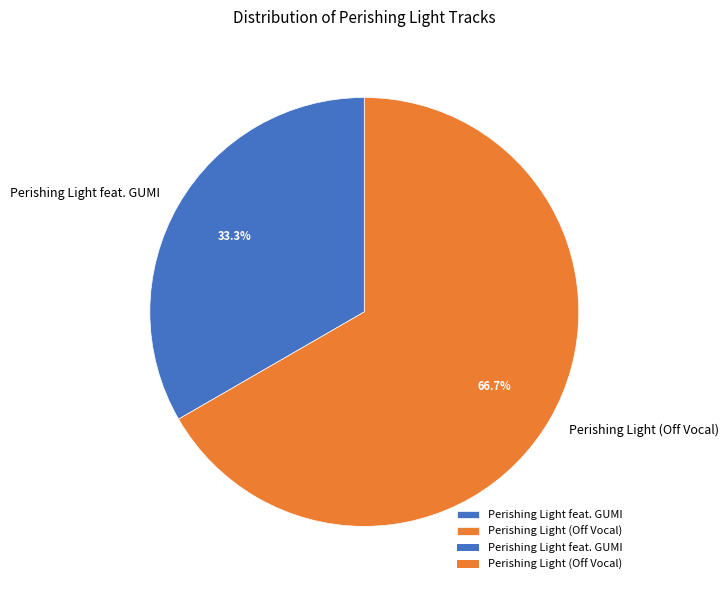

To the nearest percent, what is the average slice percentage?

50%